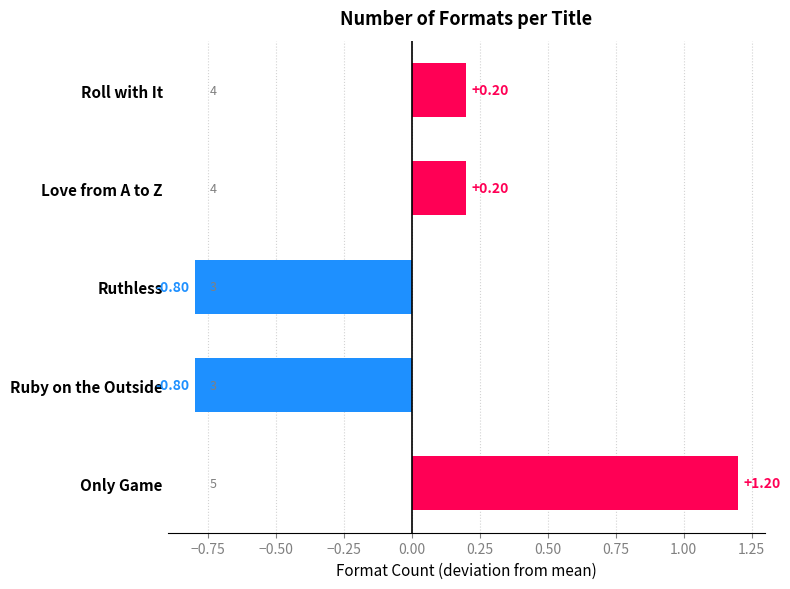

What is the difference between the second highest and second lowest values?

1.0